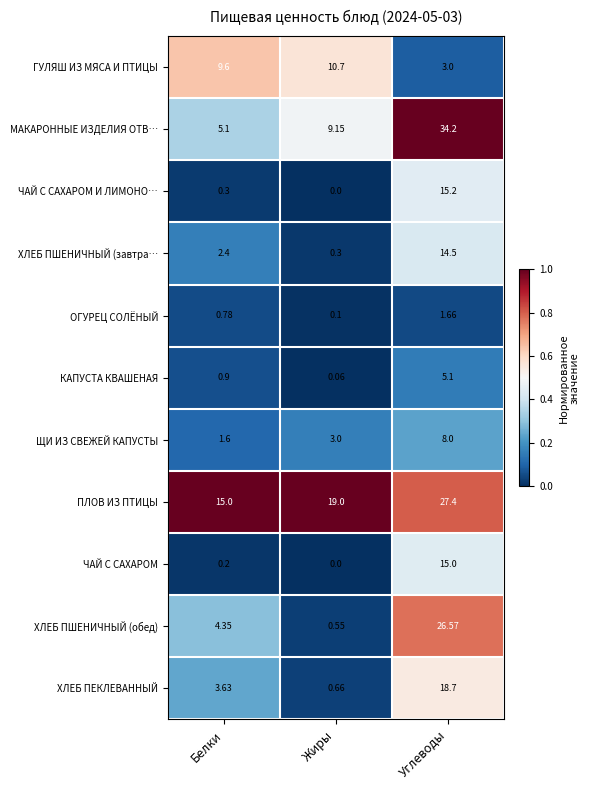

What is the total value across all series at Углеводы?

169.3